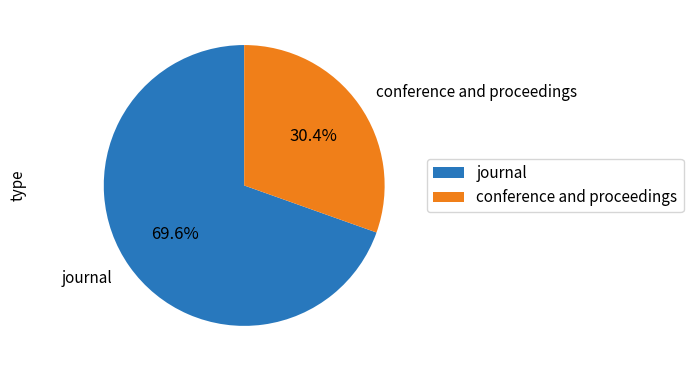

Do conference and proceedings and journal together represent more than half of the pie?

Yes